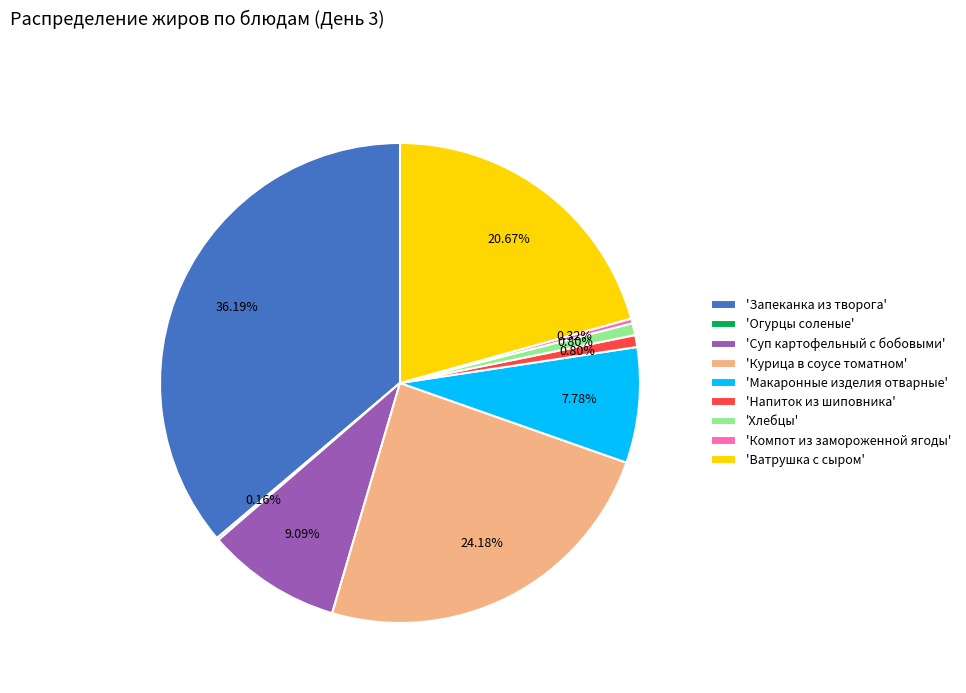

Which slice is the largest?

'Запеканка из творога'